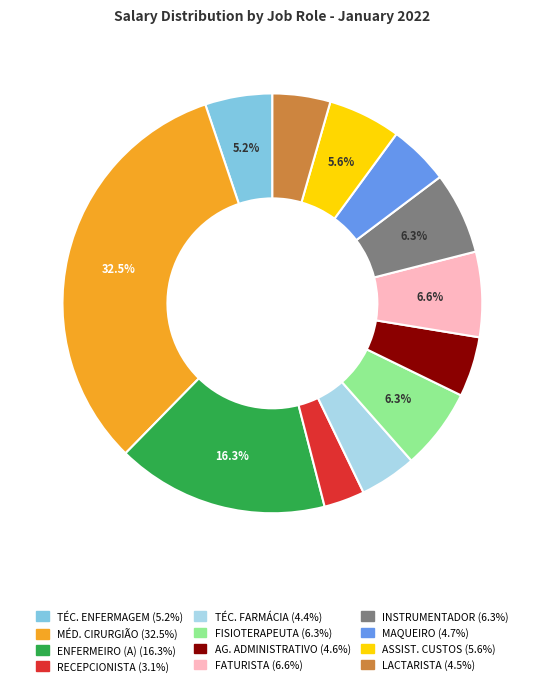

Does any single category account for the majority?

No